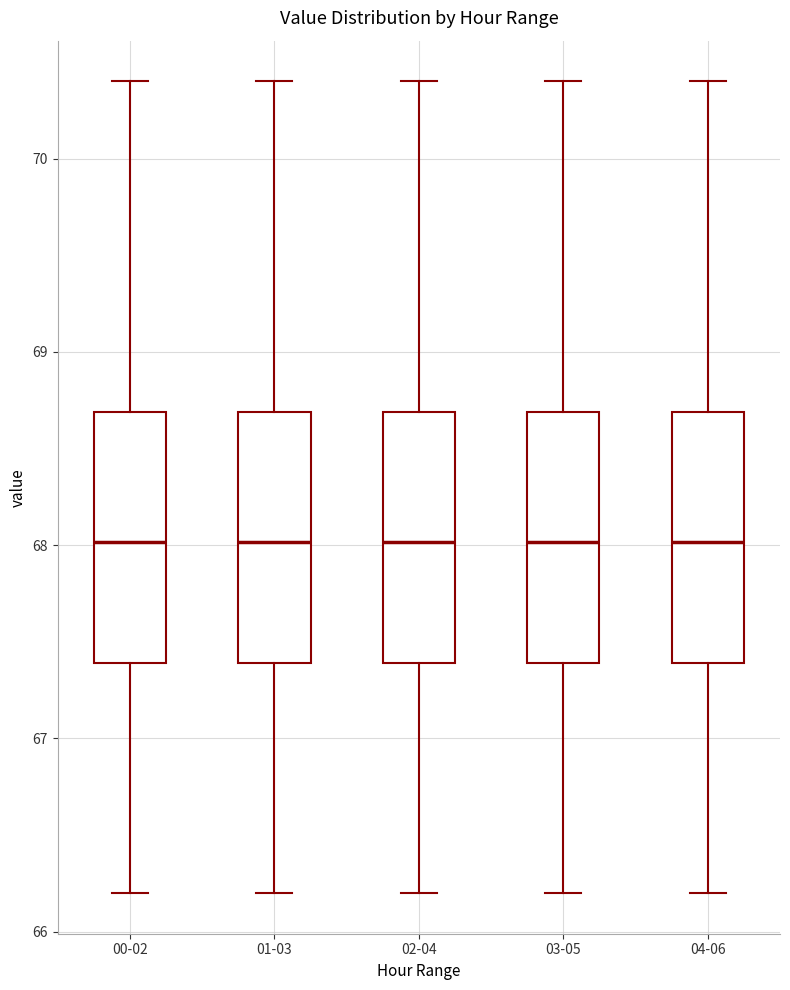

Reading left to right, transcribe this box plot: for each box, give where its median line is, the range the box spans, and where its two whiskers end, as read against the y-axis. The values are not printed on the chart, so give them approximately, as read against the axis.

00-02: median 68.0, box 67.4 to 68.7, whiskers 66.2 to 70.4
01-03: median 68.0, box 67.4 to 68.7, whiskers 66.2 to 70.4
02-04: median 68.0, box 67.4 to 68.7, whiskers 66.2 to 70.4
03-05: median 68.0, box 67.4 to 68.7, whiskers 66.2 to 70.4
04-06: median 68.0, box 67.4 to 68.7, whiskers 66.2 to 70.4